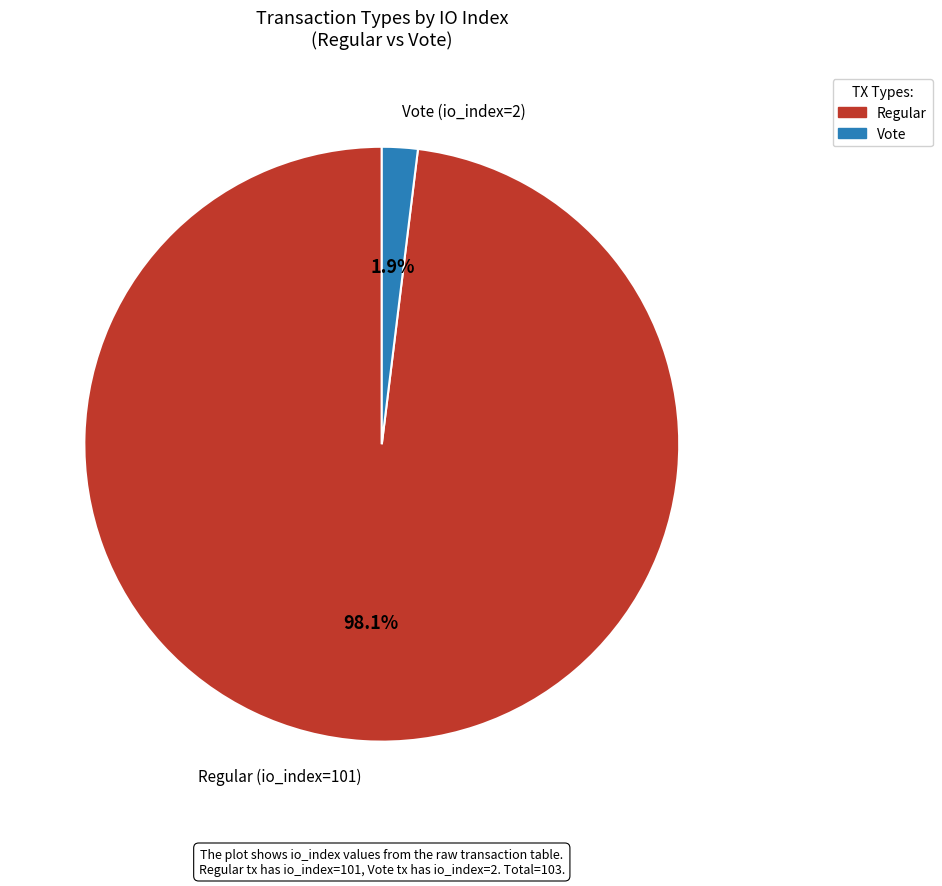

To the nearest percent, what percentage of the pie is Regular (io_index=101)?

98%